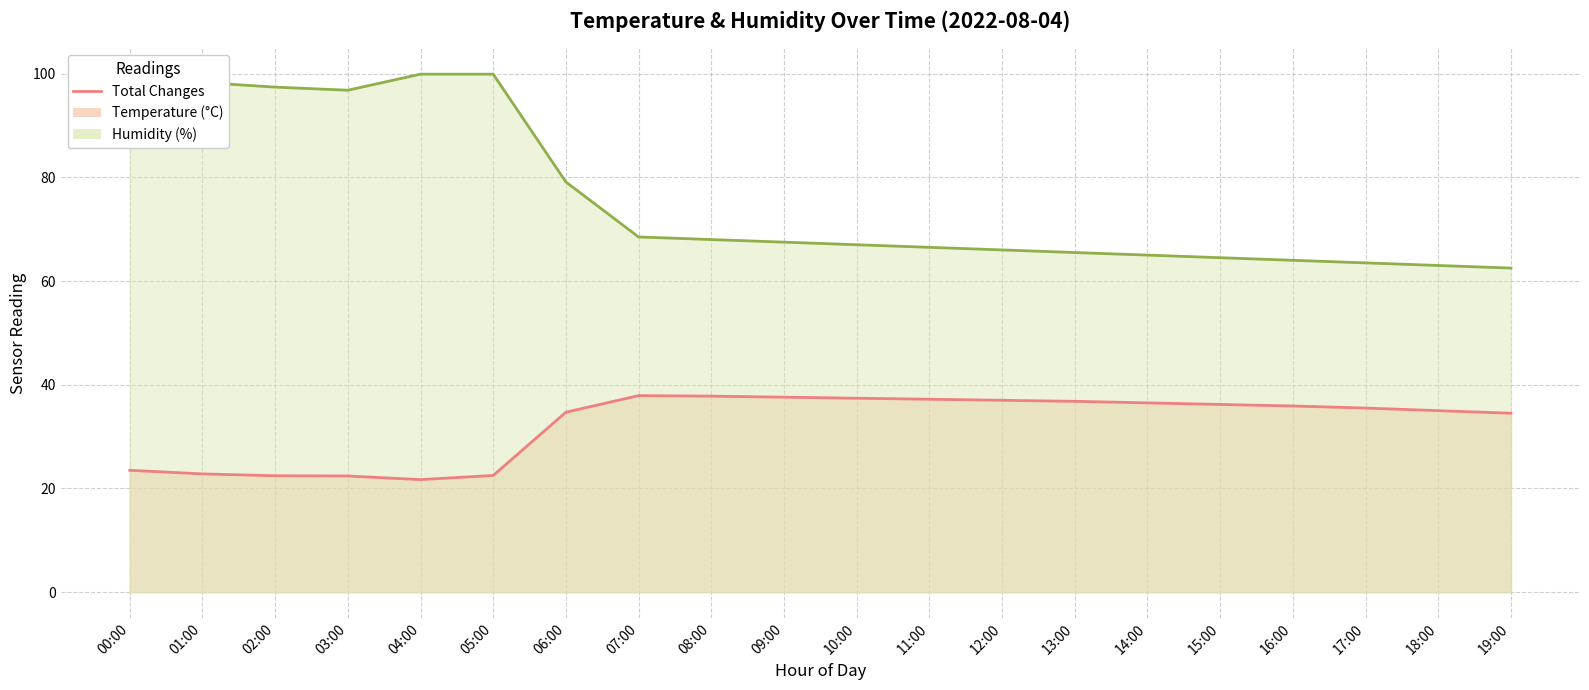

What is the average value of the humidity line series?

75.9